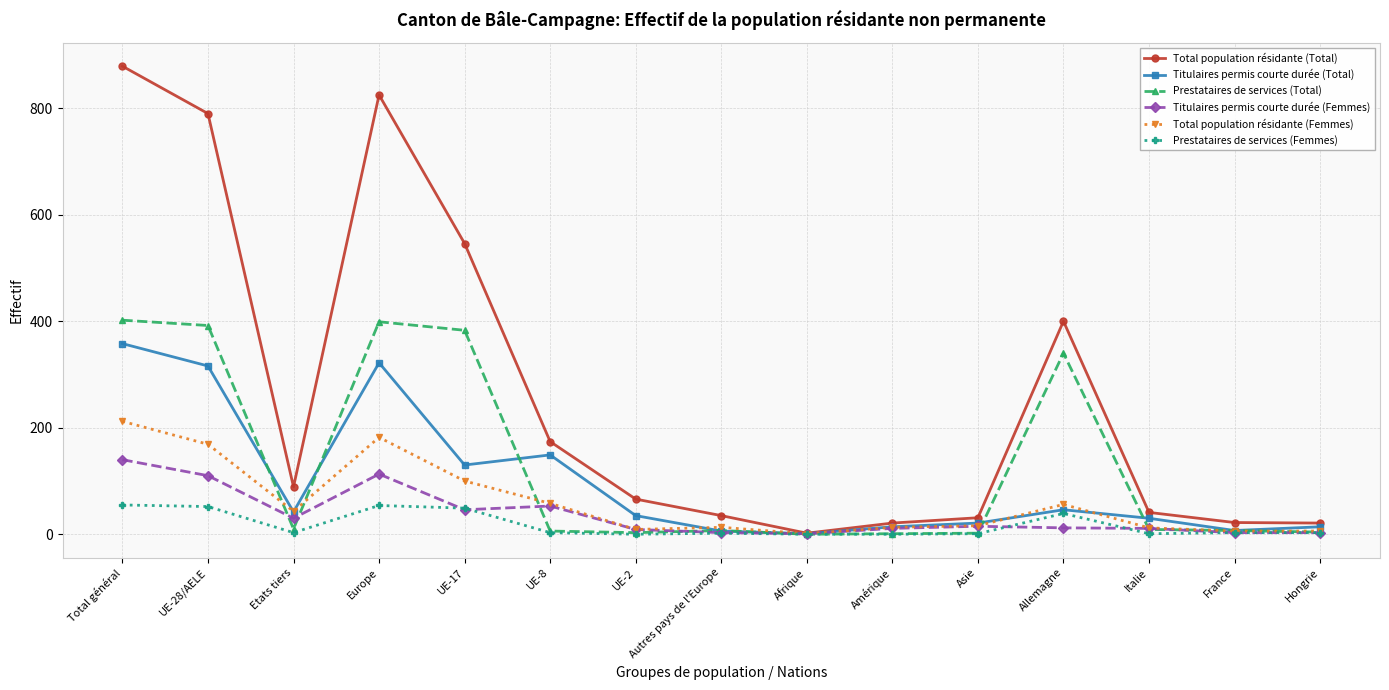

What is the difference between the Titulaires permis courte durée (Total) values at France and UE-8?

142